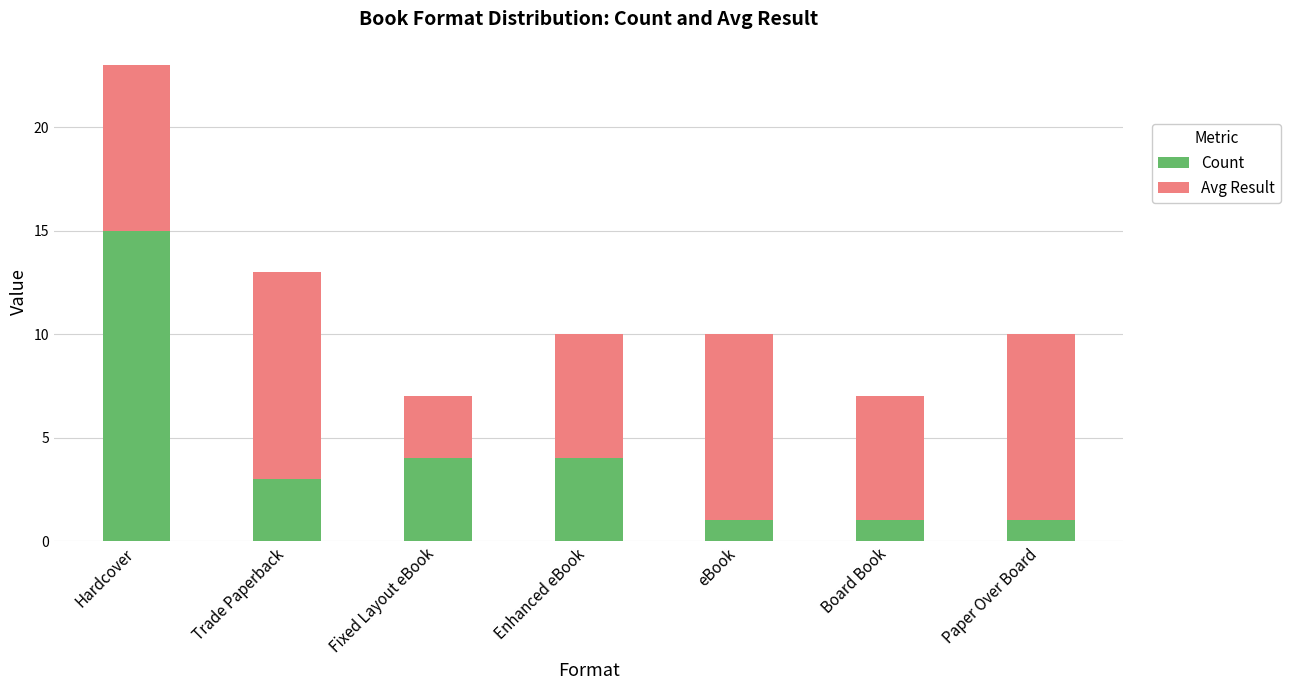

What is the total value across all series at Paper Over Board?

10